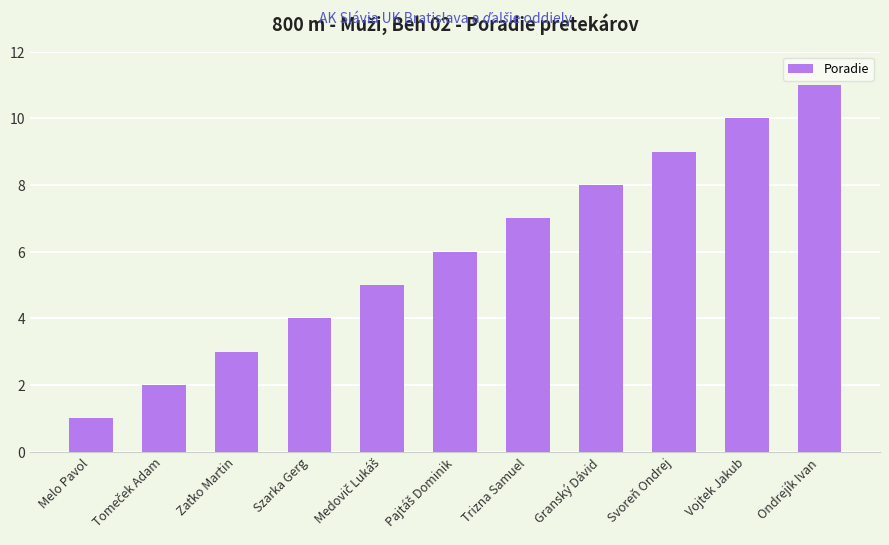

Which label corresponds to the smallest value in the chart?

Melo Pavol